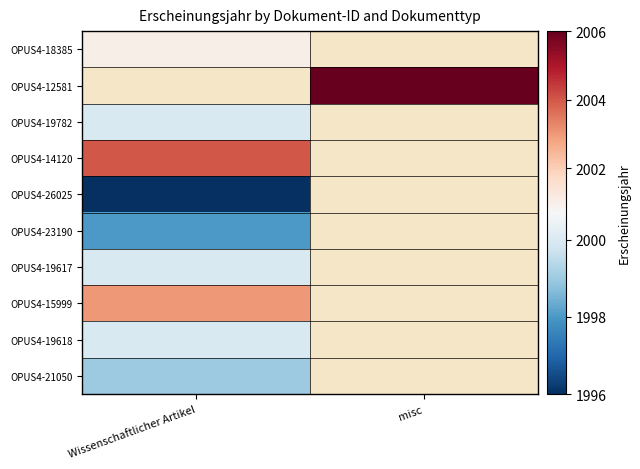

List the labels in order of OPUS4-19617 value, largest first.

Wissenschaftlicher Artikel, misc